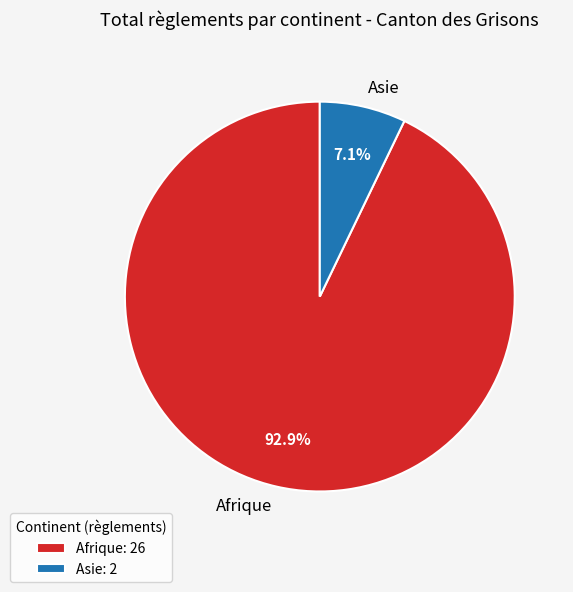

Combined, what portion of the pie is Asie and Afrique?

100.0%